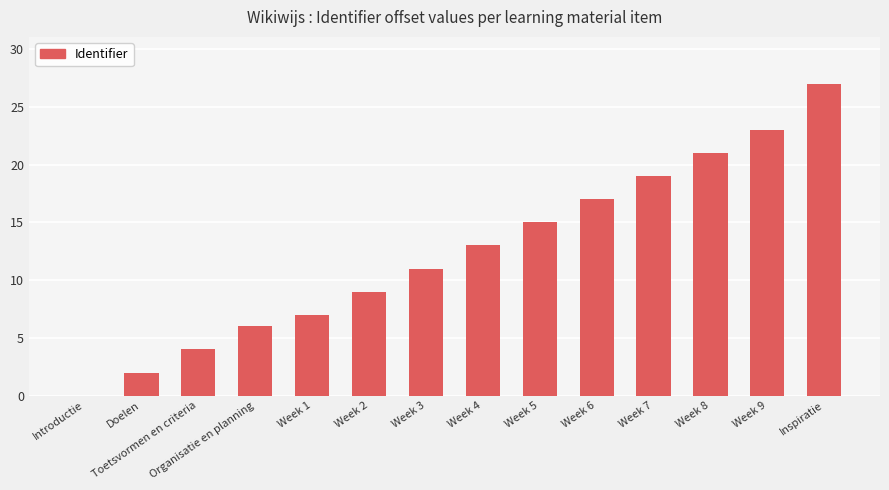

Where is the data nearest to the value 13?

Week 4